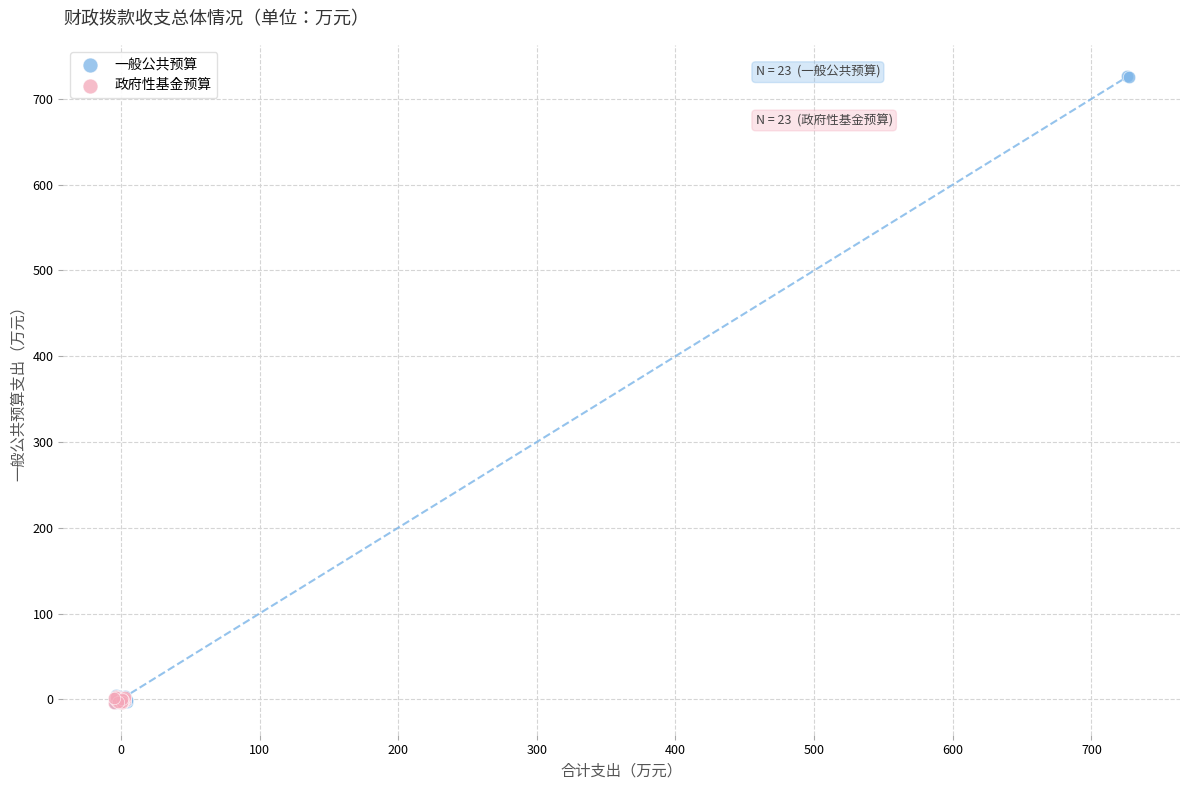

What are all the series names shown in the legend?

一般公共预算, 政府性基金预算